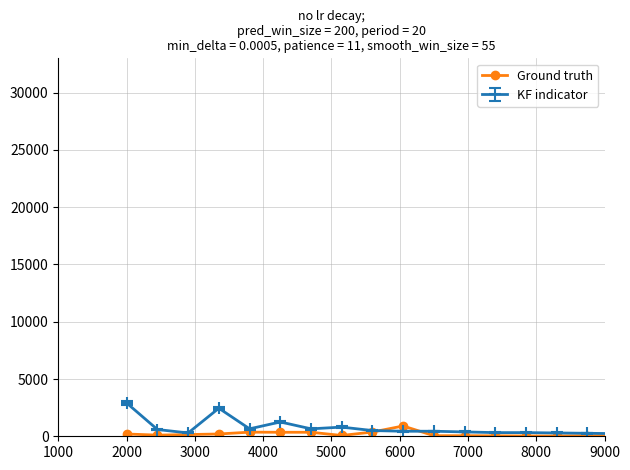

Rank the series by their maximum value, from highest to lowest.

KF indicator, Ground truth